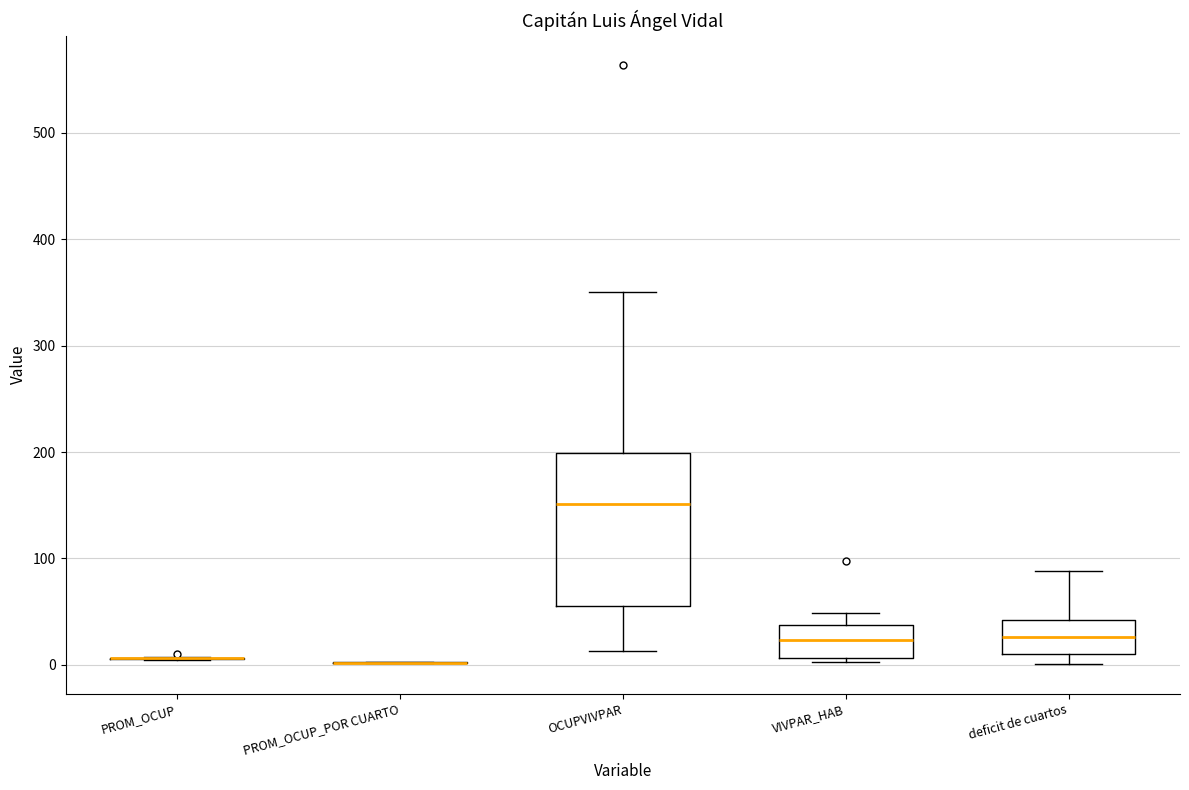

Reading left to right, transcribe this box plot: for each box, give where its median line is, the range the box spans, and where its two whiskers end, as read against the y-axis. The values are not printed on the chart, so give them approximately, as read against the axis.

PROM_OCUP: box collapsed to a line at 10, whiskers 0 to 10
PROM_OCUP_POR CUARTO: box collapsed to a line at 0, whiskers 0 to 0
OCUPVIVPAR: median 150, box 60 to 200, whiskers 10 to 350
VIVPAR_HAB: median 20, box 10 to 40, whiskers 0 to 50
deficit de cuartos: median 30, box 10 to 40, whiskers 0 to 90